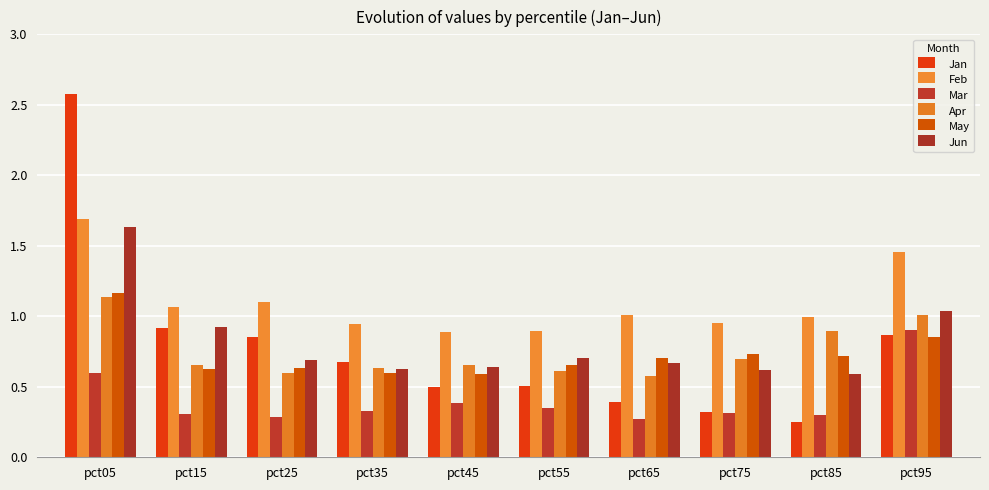

What is the difference between the maximum and second lowest values in the Mar series?

0.6